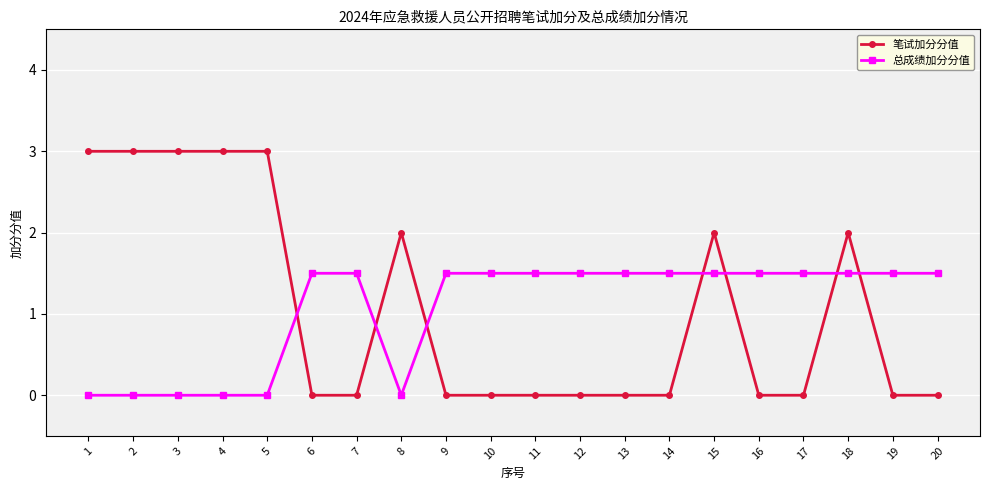

What is the spread (max minus min) of values at 19?

1.5